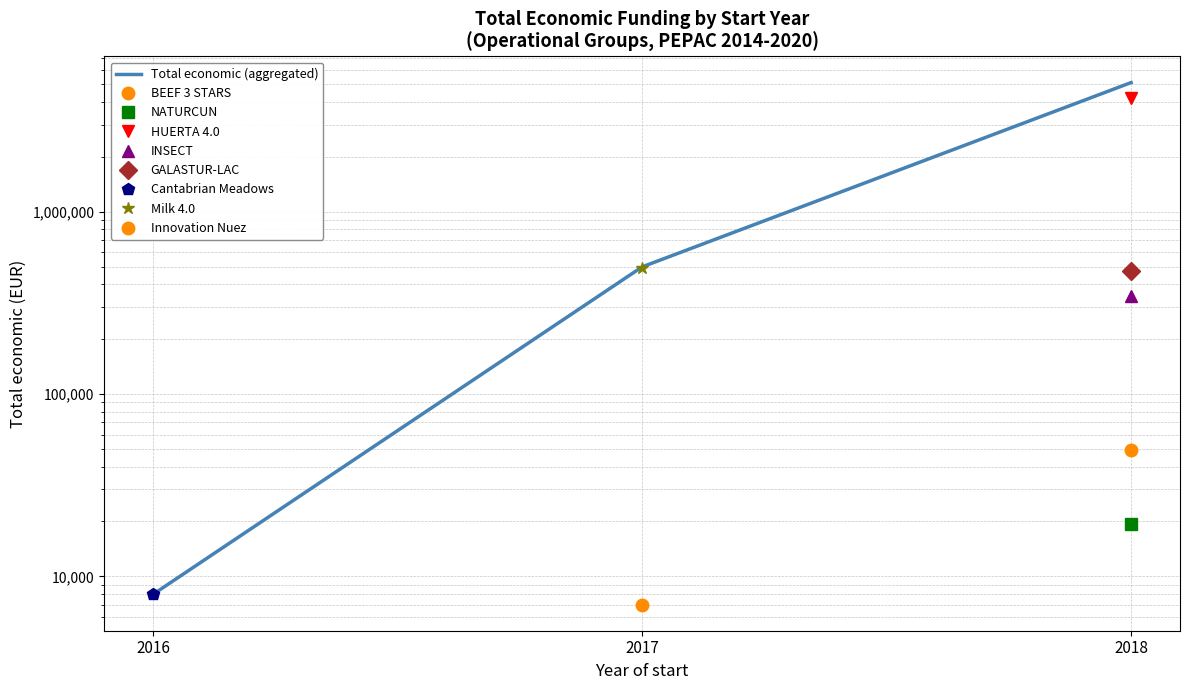

Is it true that the value at 2016 is 10946?

False